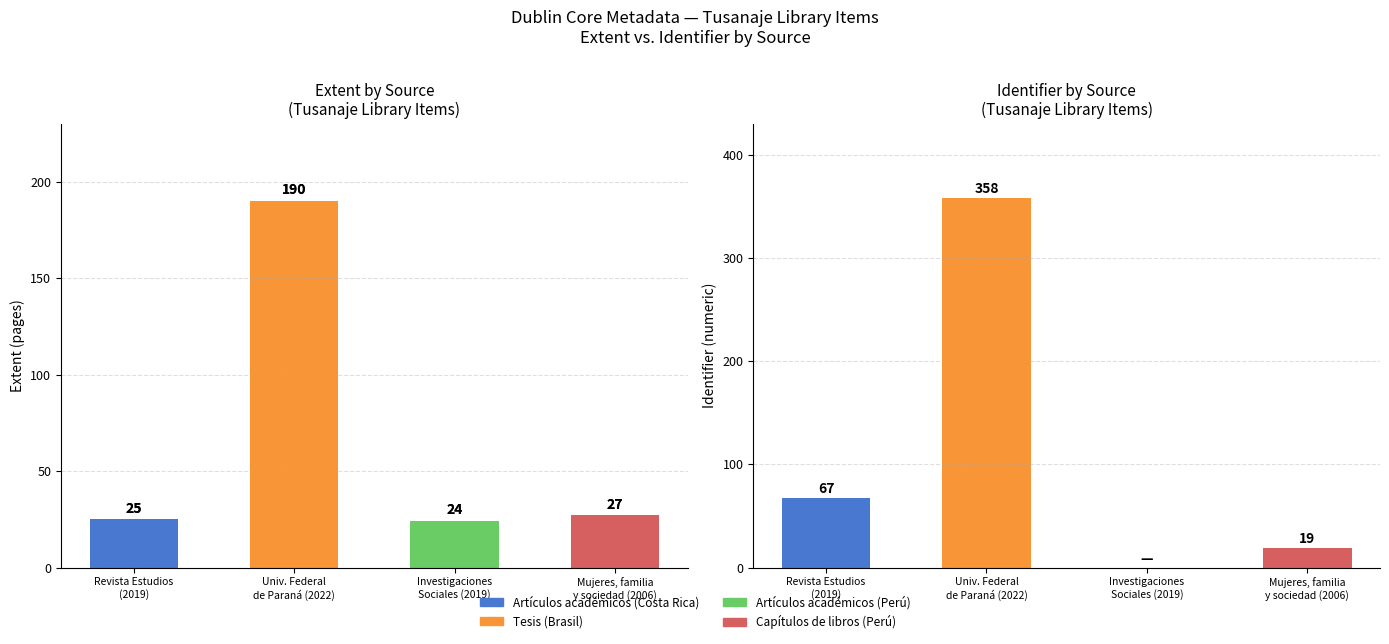

At which label is Identifier closest to 179?

Revista Estudios
(2019)